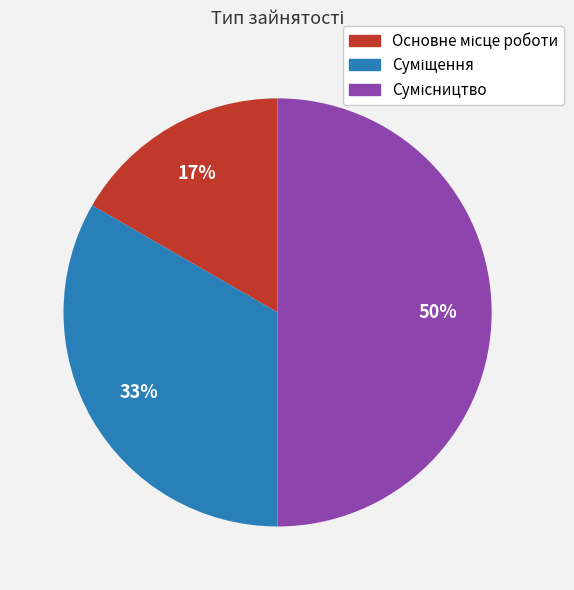

To the nearest percent, what is the average slice percentage?

33%